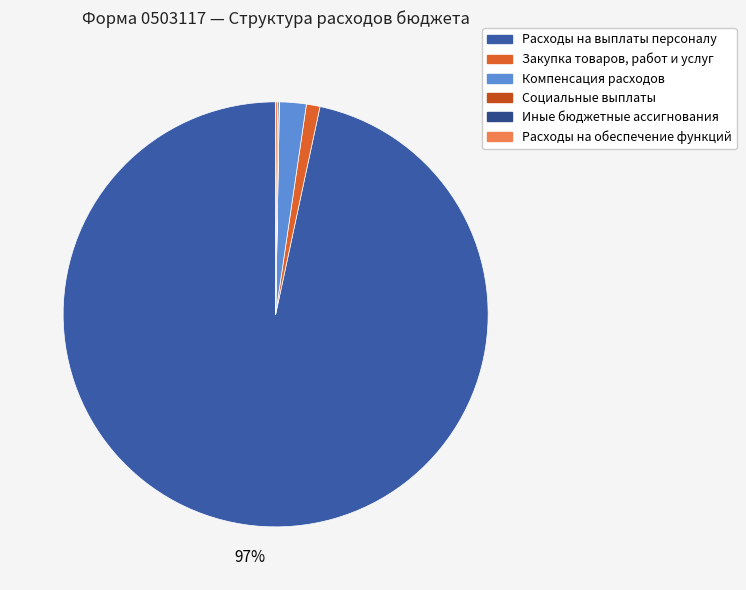

To the nearest percent, what is the combined percentage of Расходы на обеспечение функций and Закупка товаров, работ и услуг?

1%